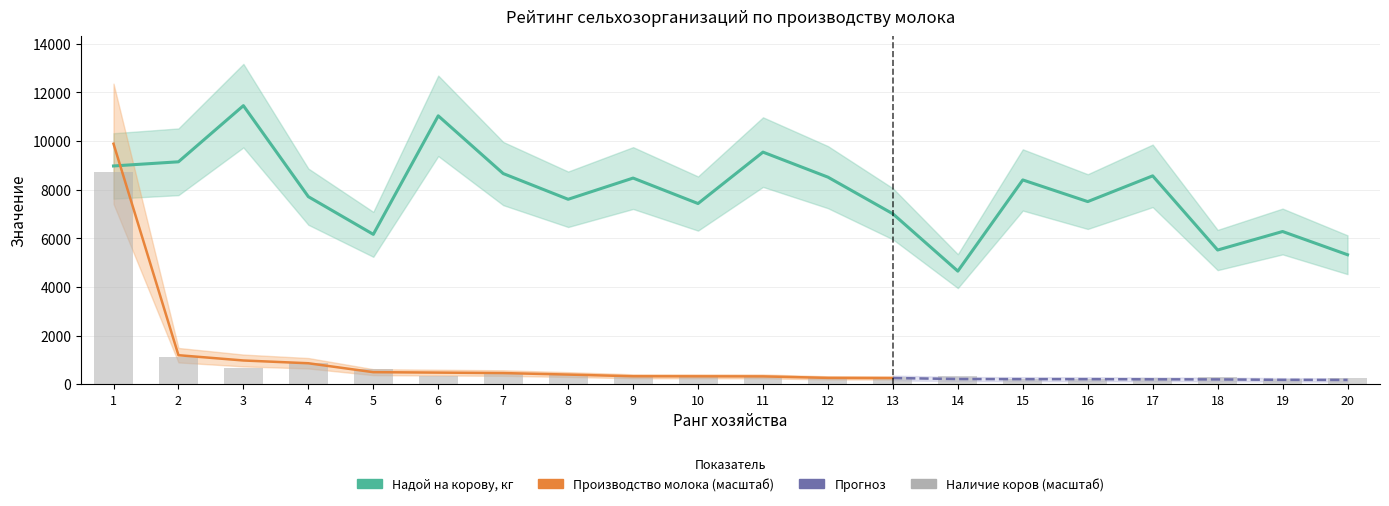

Is it true that Производство молока, тн equals 322.4 at 6?

True